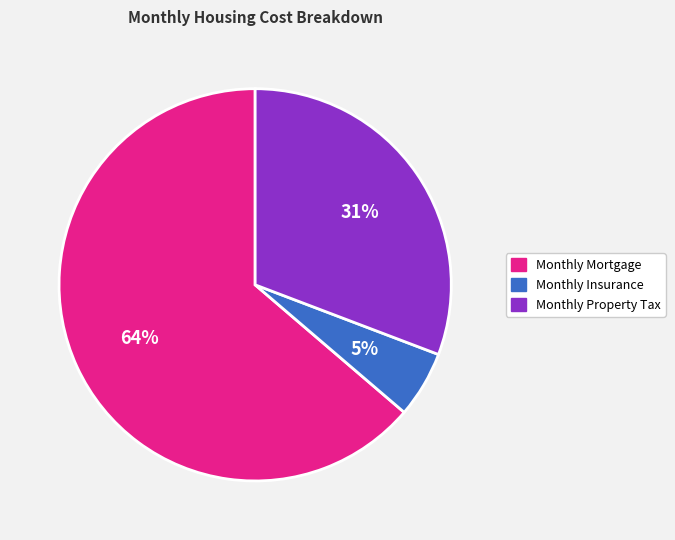

What is the smallest slice in the pie chart?

Monthly Insurance